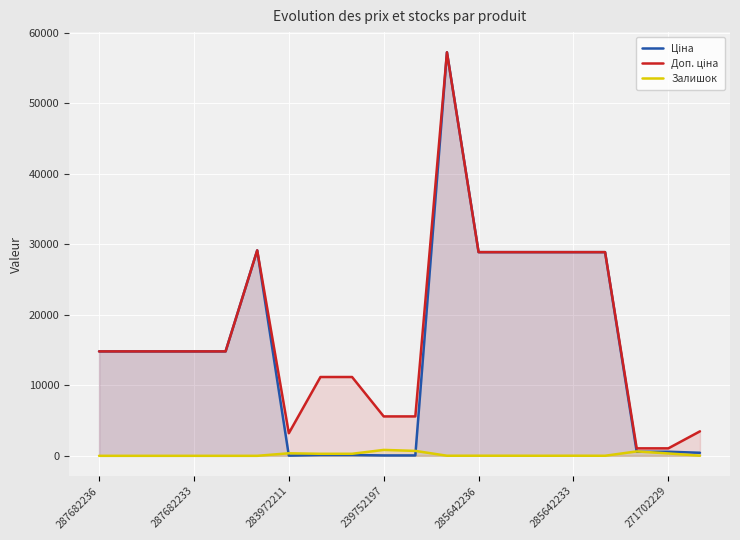

How many values in the Доп. ціна series are below 14817?

8